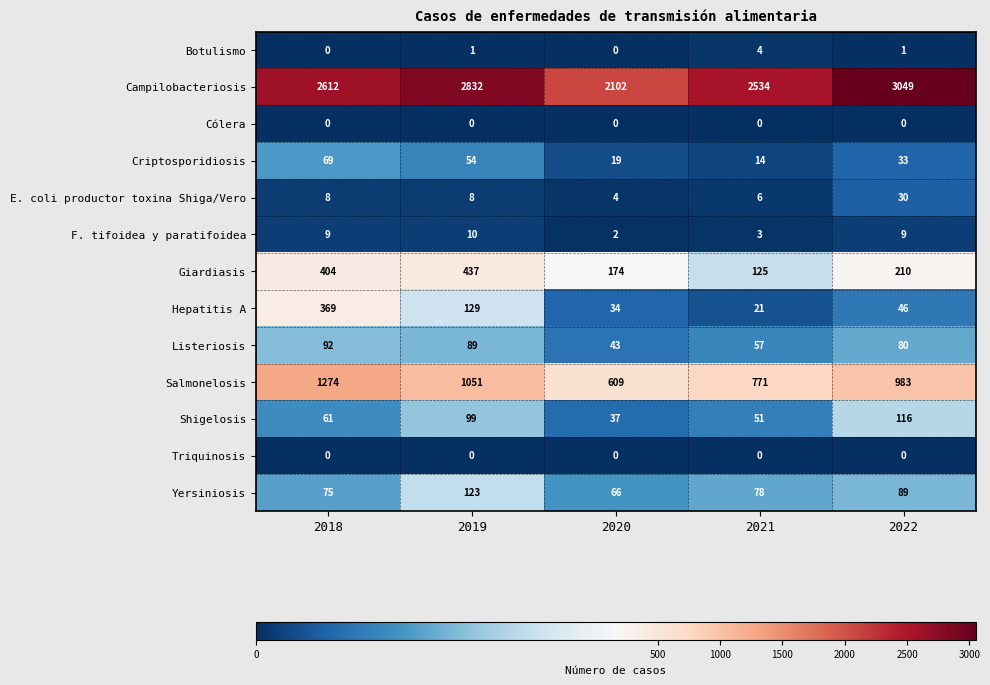

What is the total value across all series at 2019?

4833